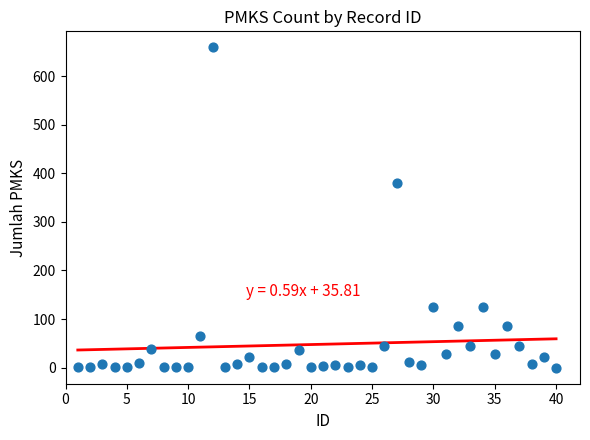

What Y value in the scatter plot is closest to 329?

379